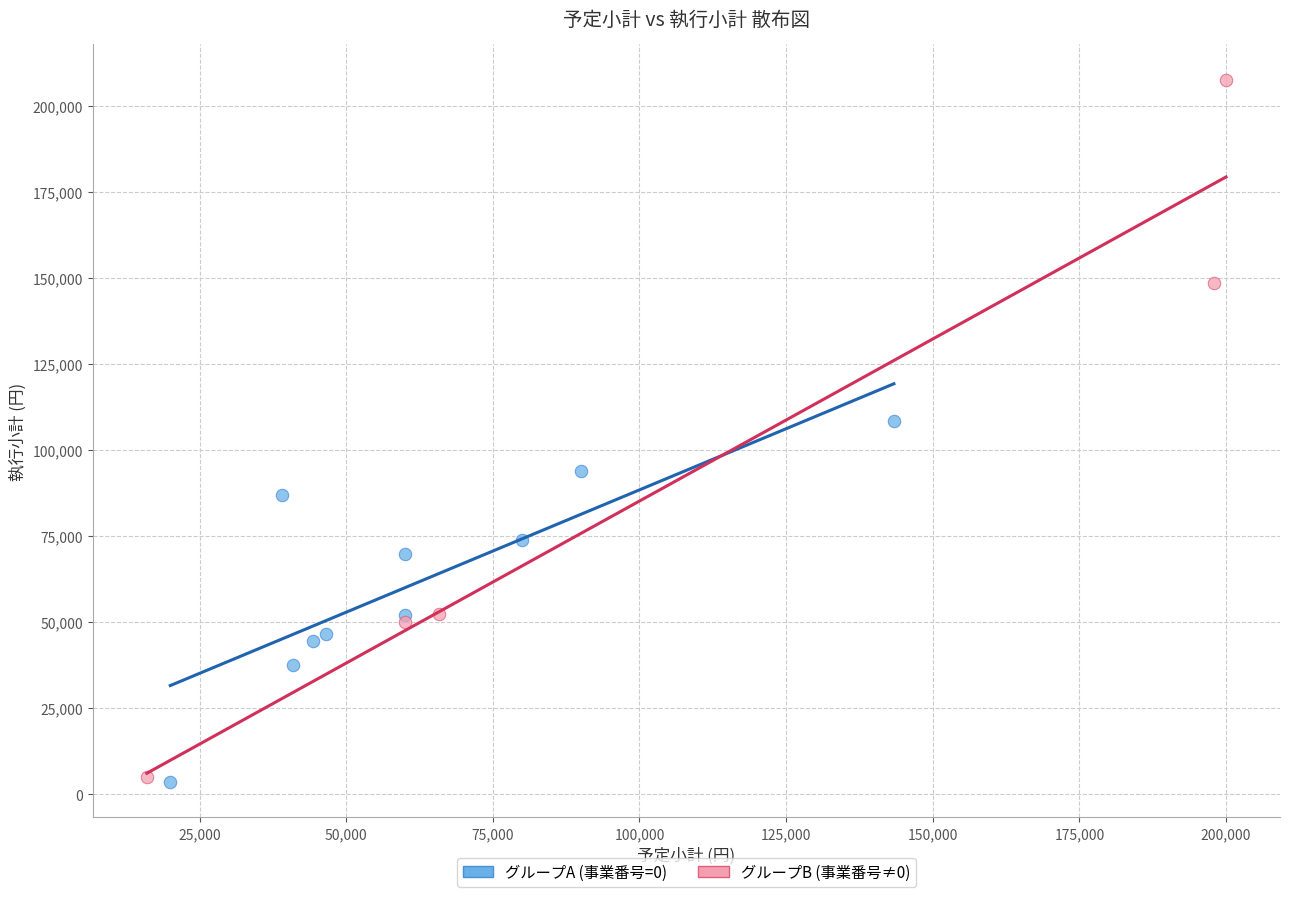

Which series reaches the maximum Y coordinate?

グループB (事業番号≠0)